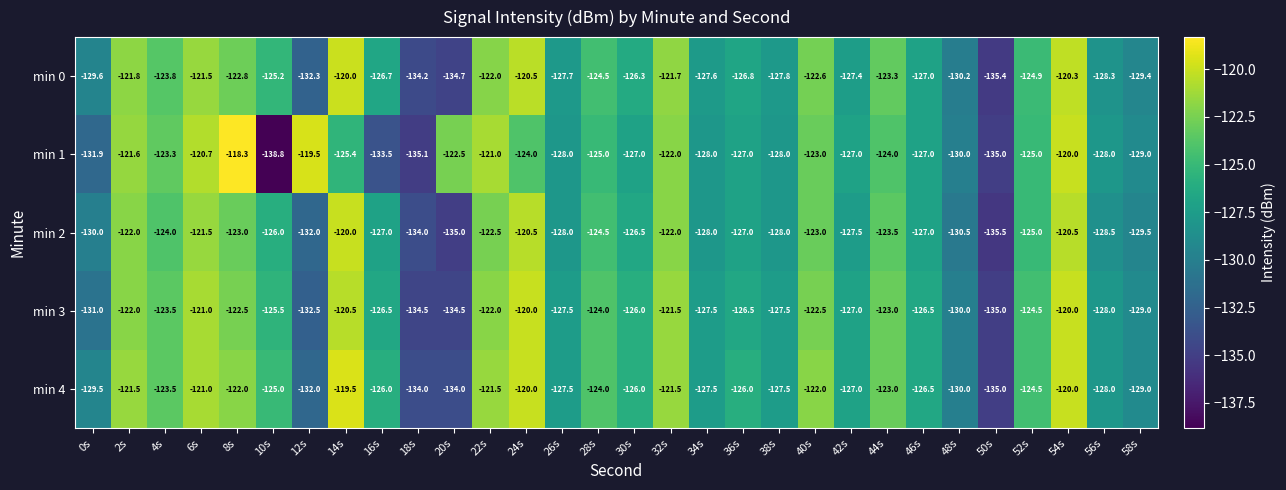

Read the min 2 value at 32s.

-122.0